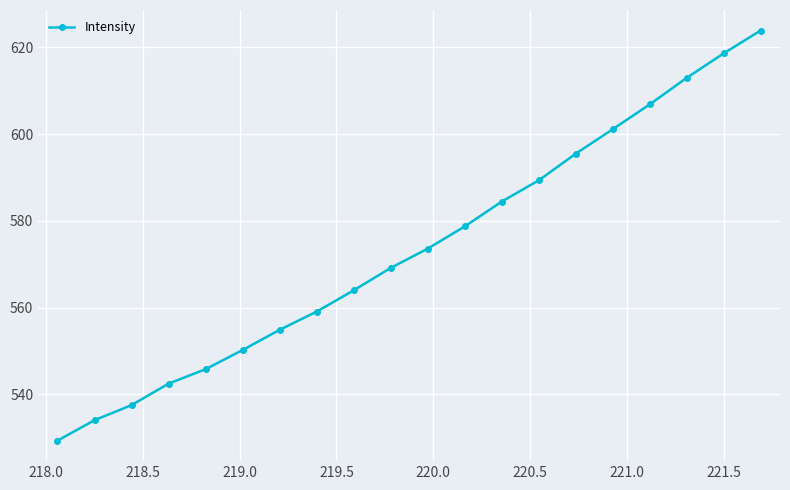

What is the difference between the second highest and minimum values?

89.2